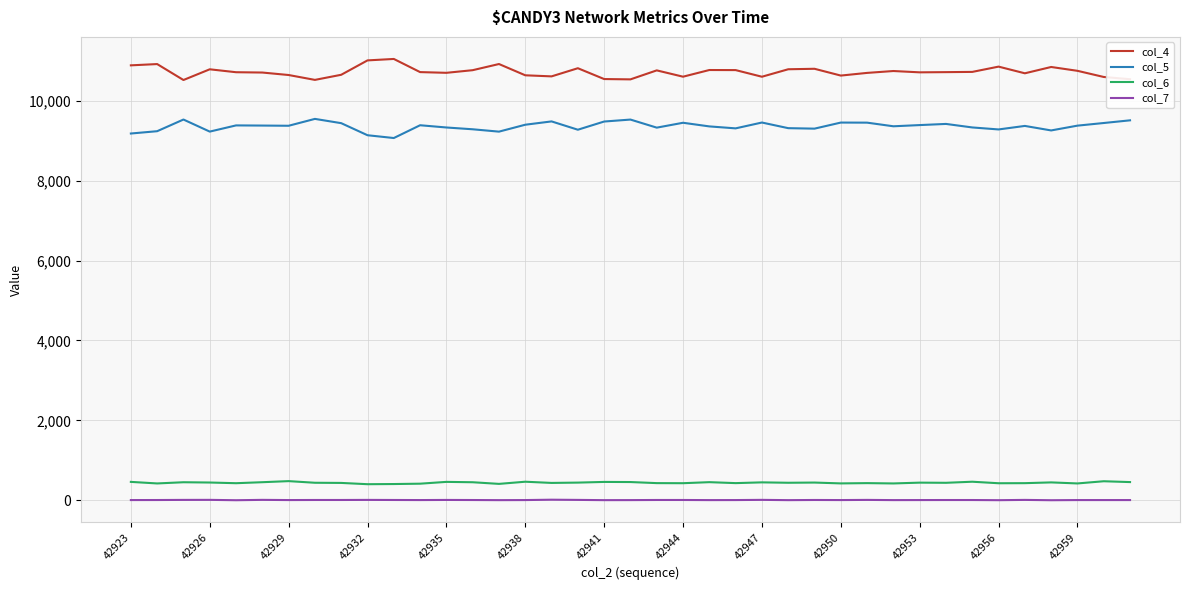

At how many categories does at least one series exceed 8264?

39